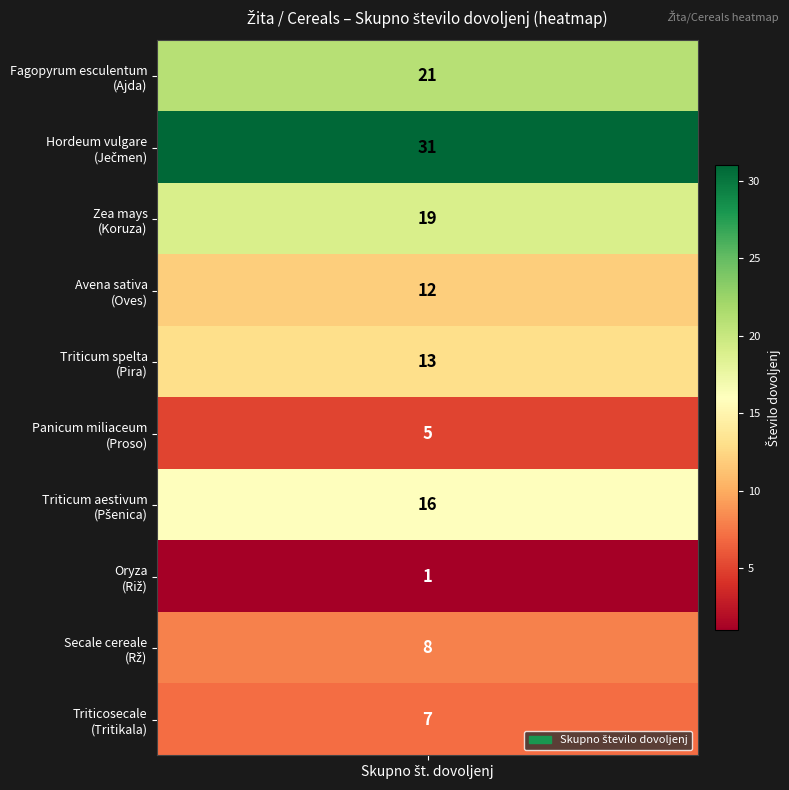

The value at 1 is 31. True or false?

True